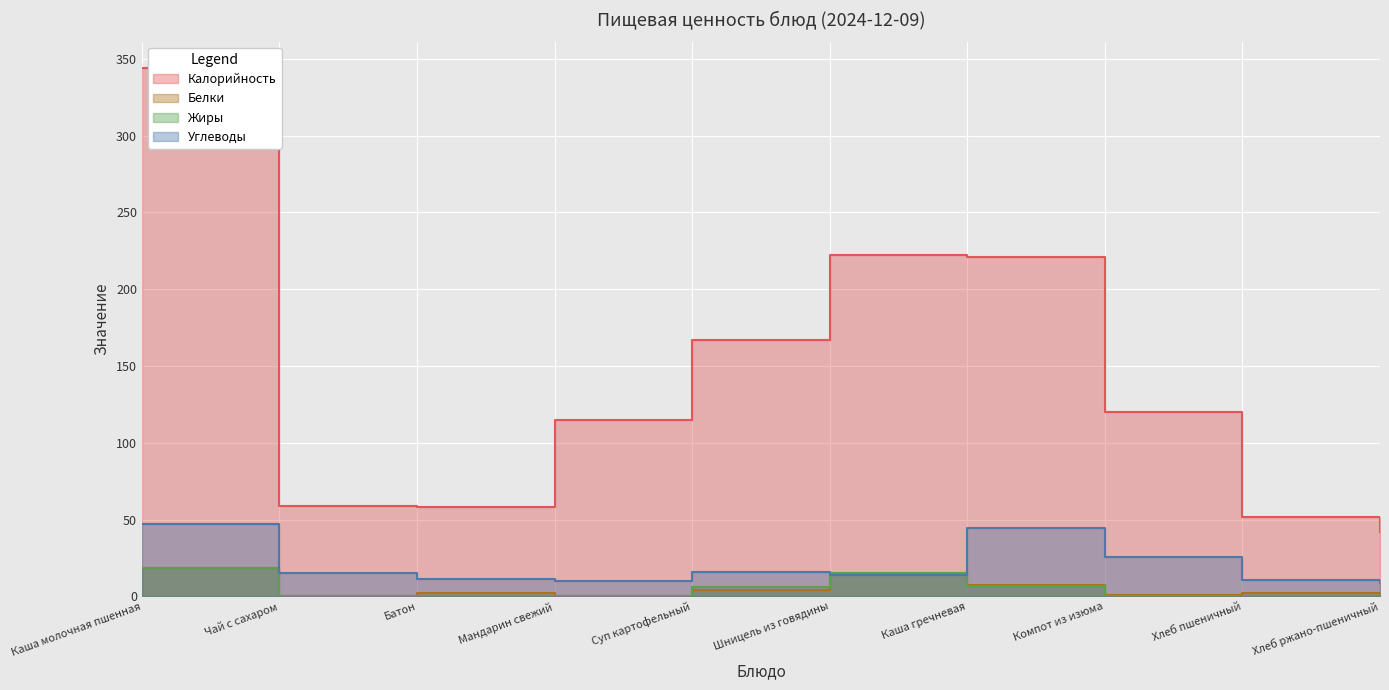

How many values in the Белки series are below 2?

4